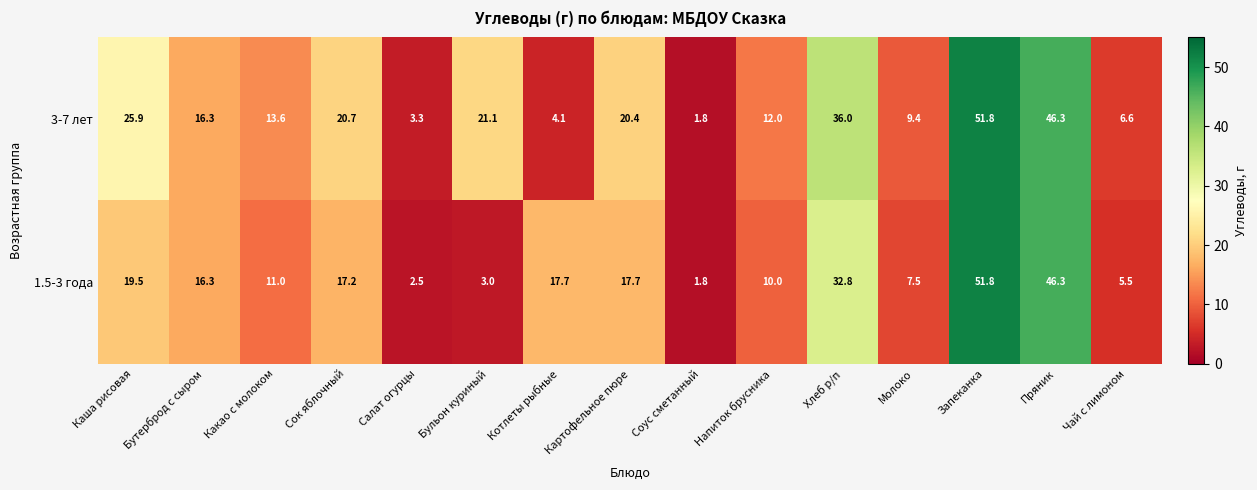

What is the average value of the 3-7 лет series?

19.3